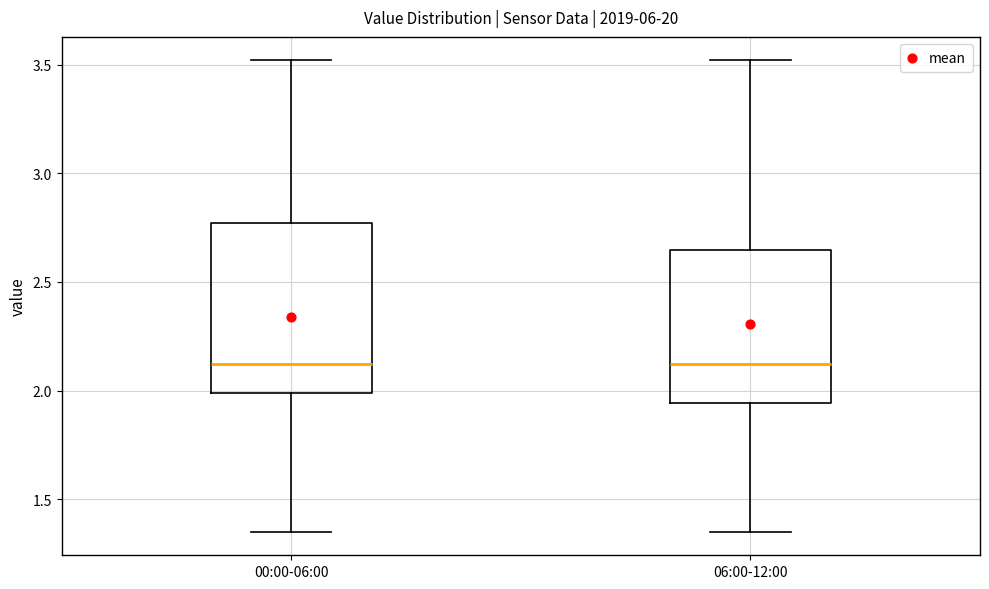

Reading left to right, transcribe this box plot: for each box, give where its median line is, the range the box spans, and where its two whiskers end, as read against the y-axis. The values are not printed on the chart, so give them approximately, as read against the axis.

00:00-06:00: median 2.10, box 2.00 to 2.75, whiskers 1.35 to 3.50
06:00-12:00: median 2.10, box 1.95 to 2.65, whiskers 1.35 to 3.50